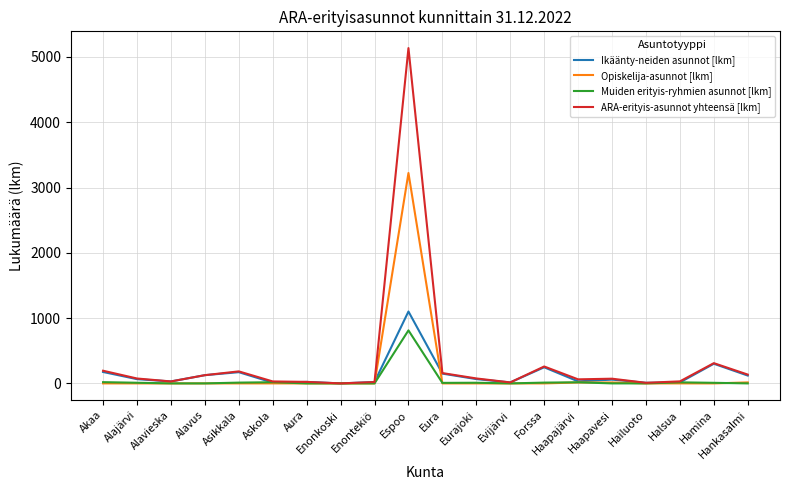

What value does the ARA-erityis-asunnot yhteensä [lkm] series have at Enontekiö, to the nearest 10?

20